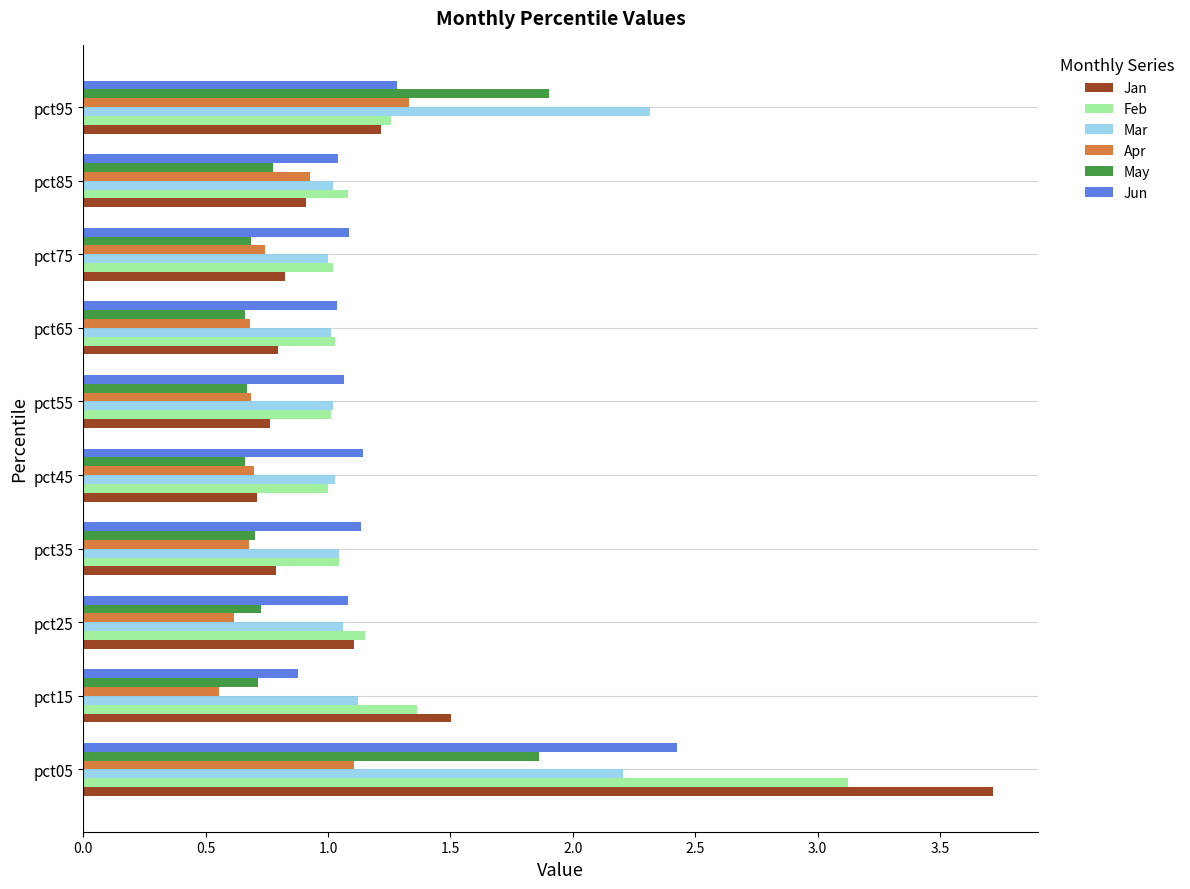

Which series has the largest range (max minus min)?

Jan